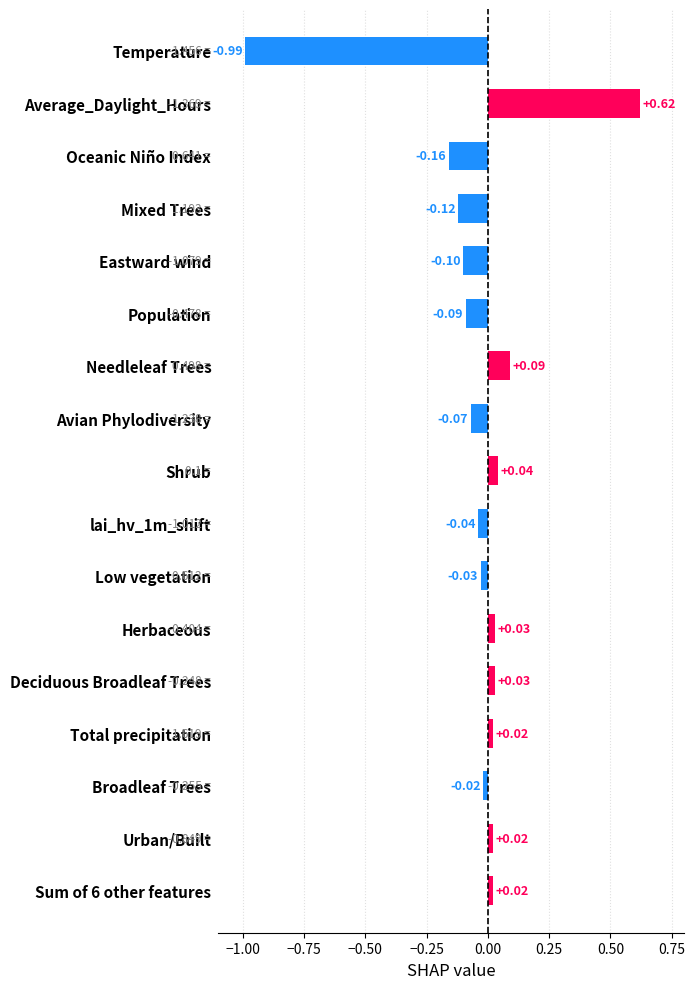

Which label corresponds to the smallest value in the chart?

Temperature